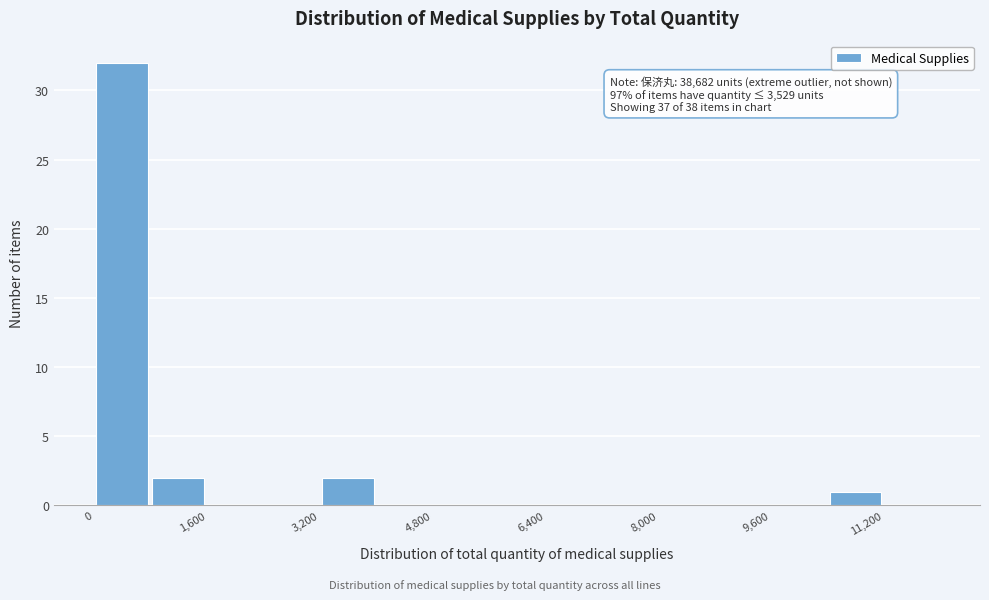

Over which range of the x-axis is the bar tallest?

0 to 800